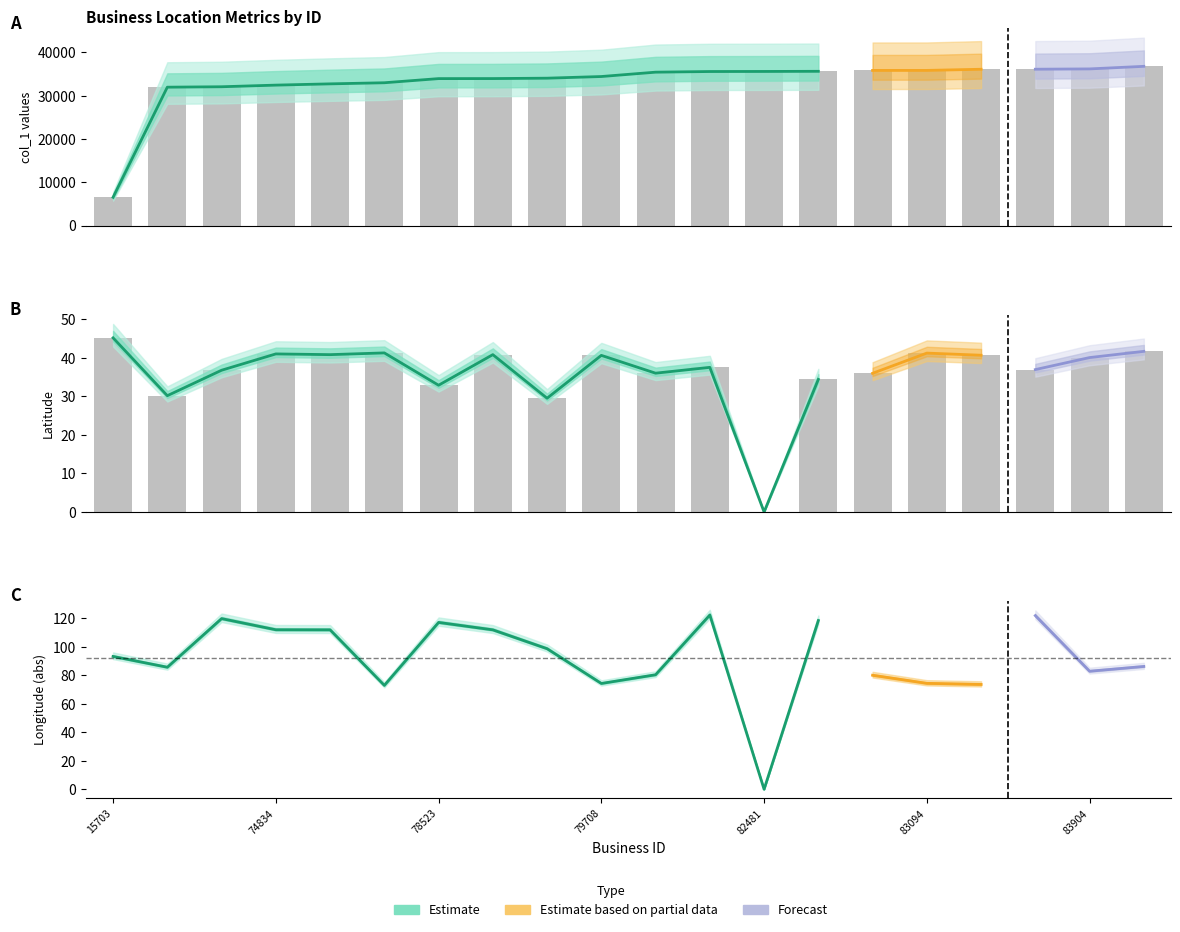

How many values in col_16 are above zero?

19